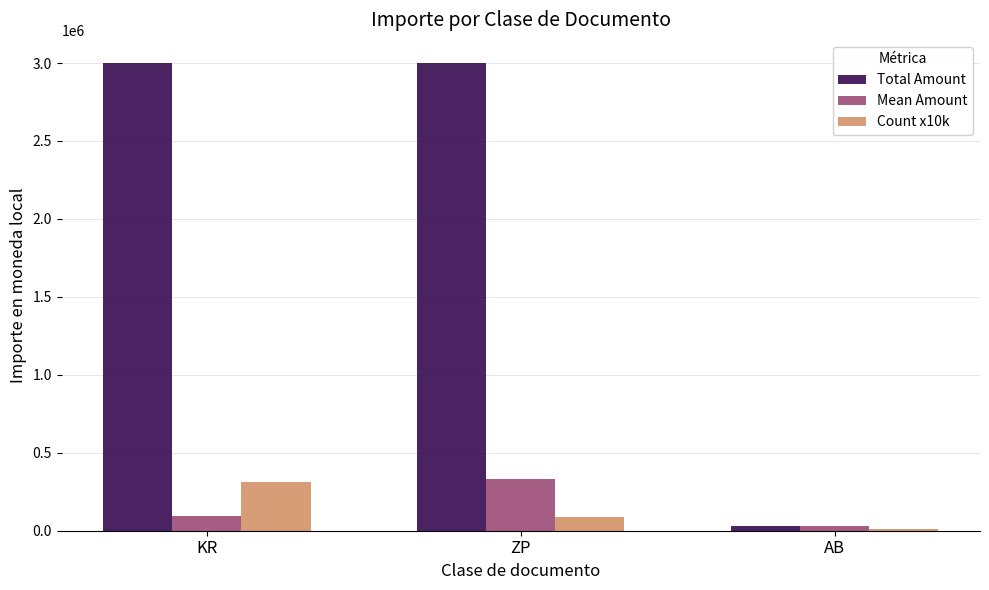

What is the difference between the maximum and second lowest values in the Count x10k series?

220000.0